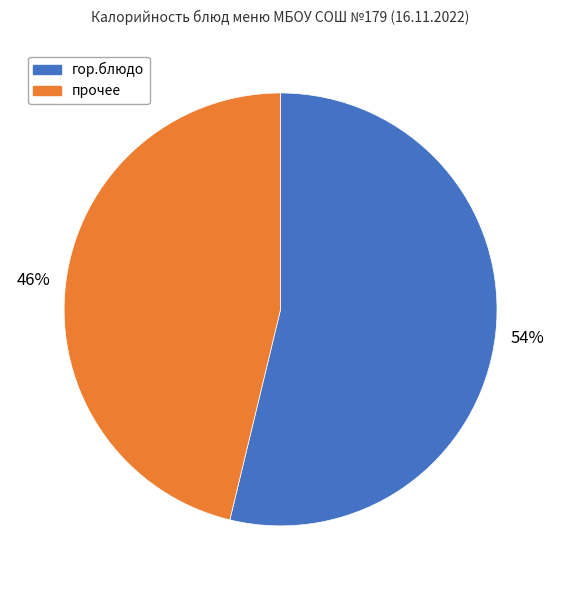

Between гор.блюдо and прочее, which is larger?

гор.блюдо